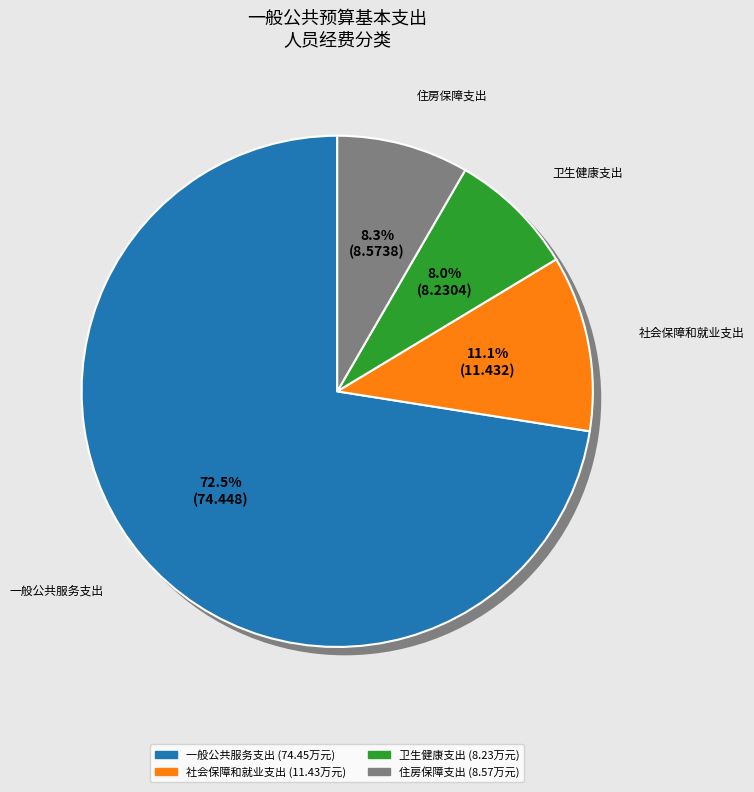

What is the majority slice?

一般公共服务支出